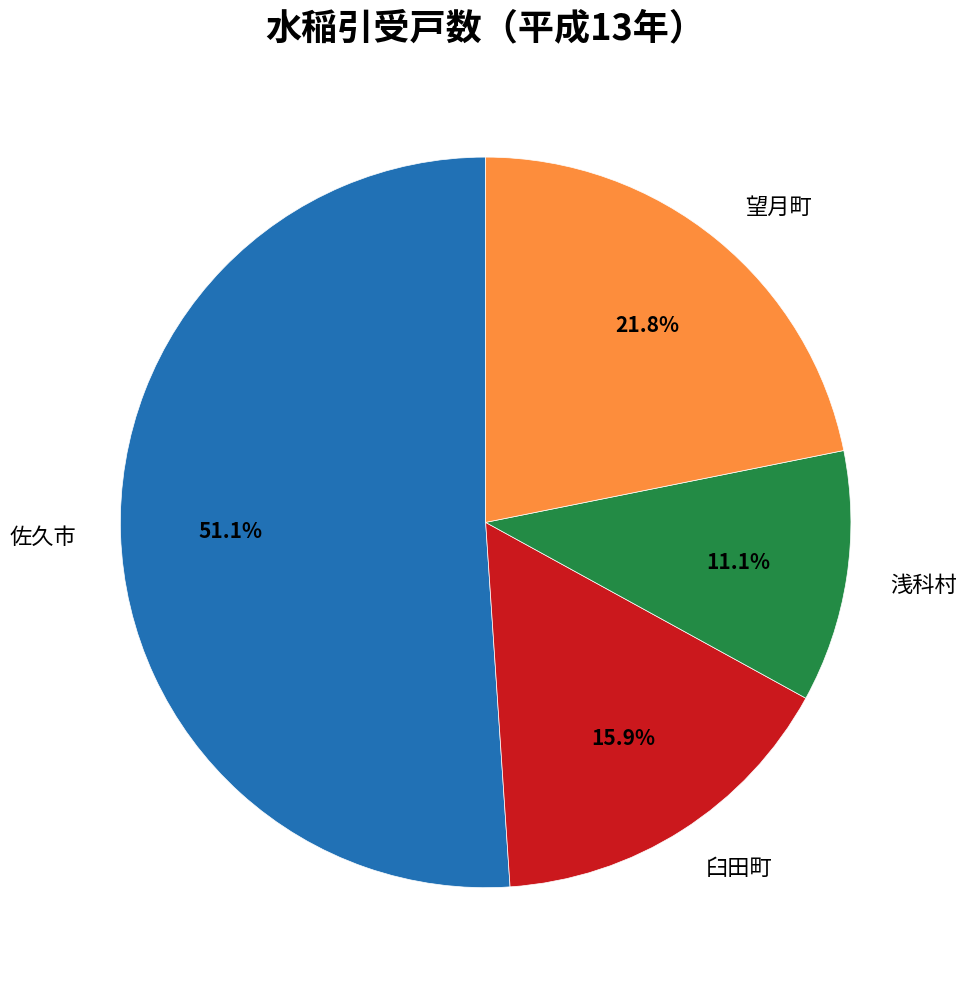

How many segments does this pie chart have?

4